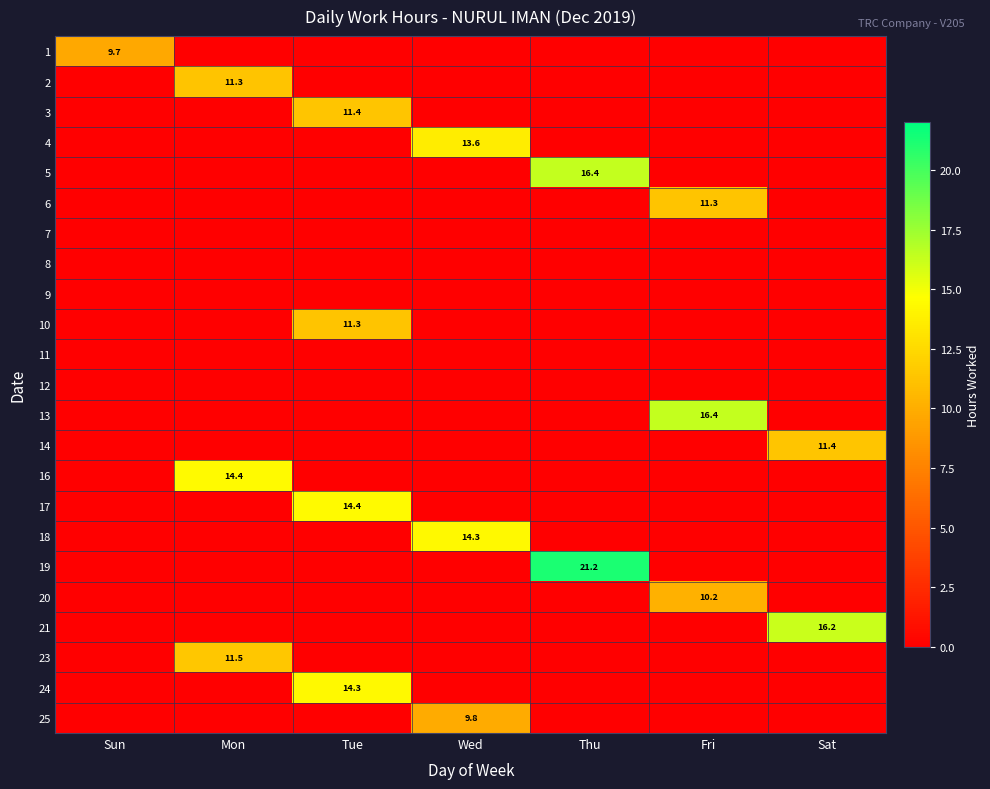

At how many categories does at least one series exceed 6?

7